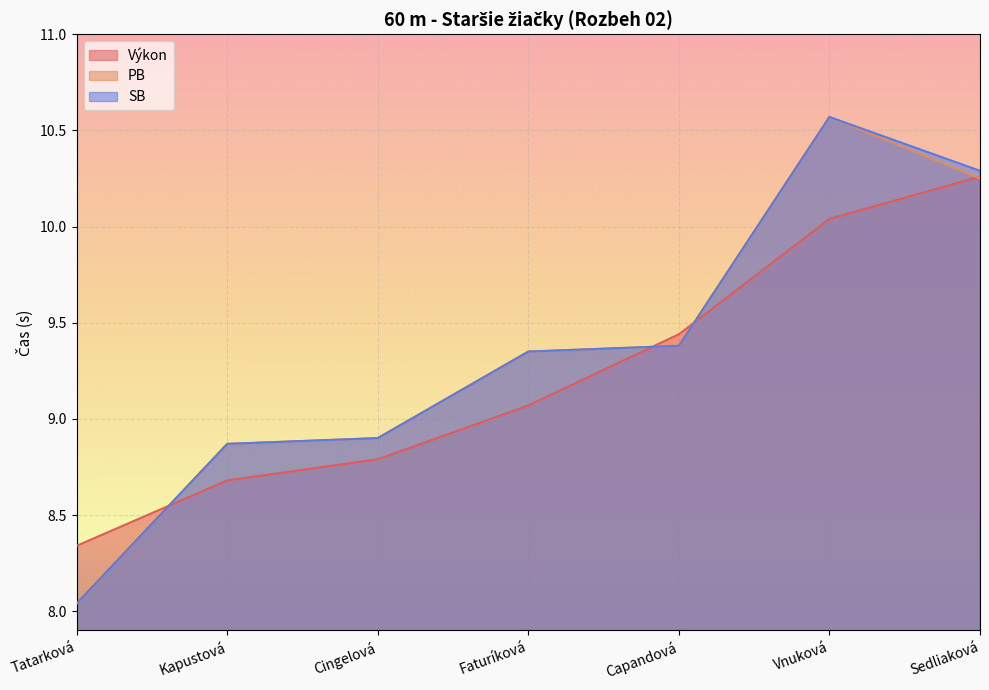

How many series are shown in this chart?

3